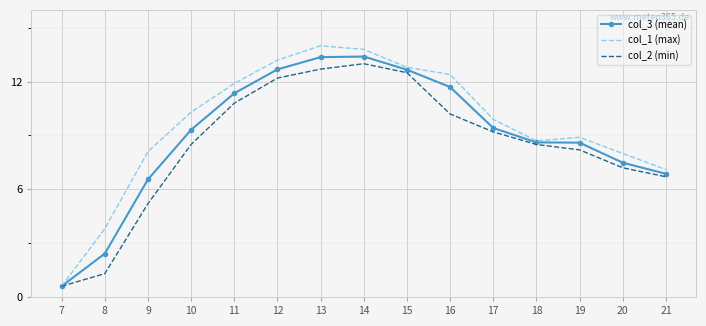

What is the difference between the highest and lowest values at 15?

0.3